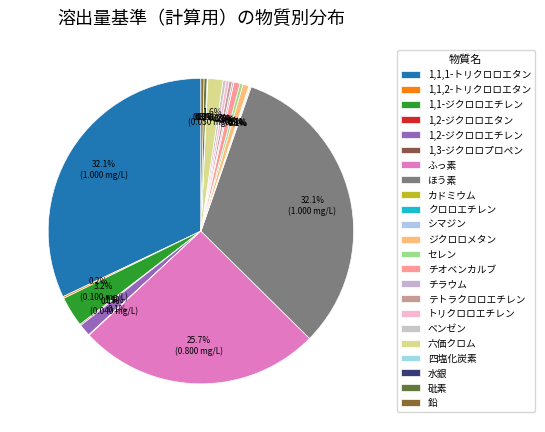

What percentage is the 1,1,1-トリクロロエタン slice, to the nearest percent?

32%